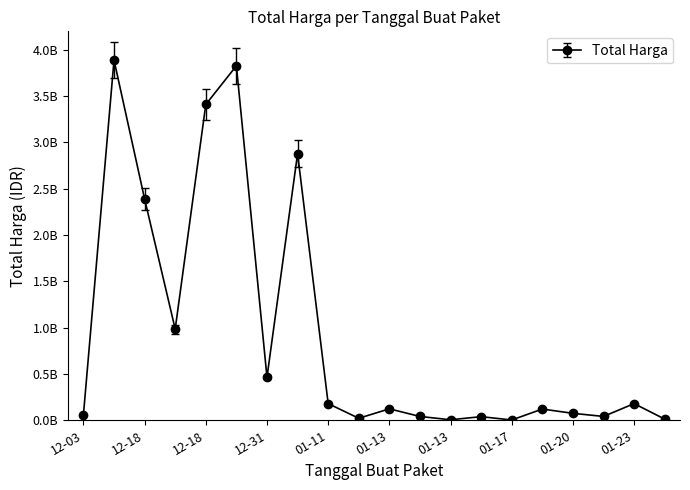

Is this an area chart (filled region under the line)?

No